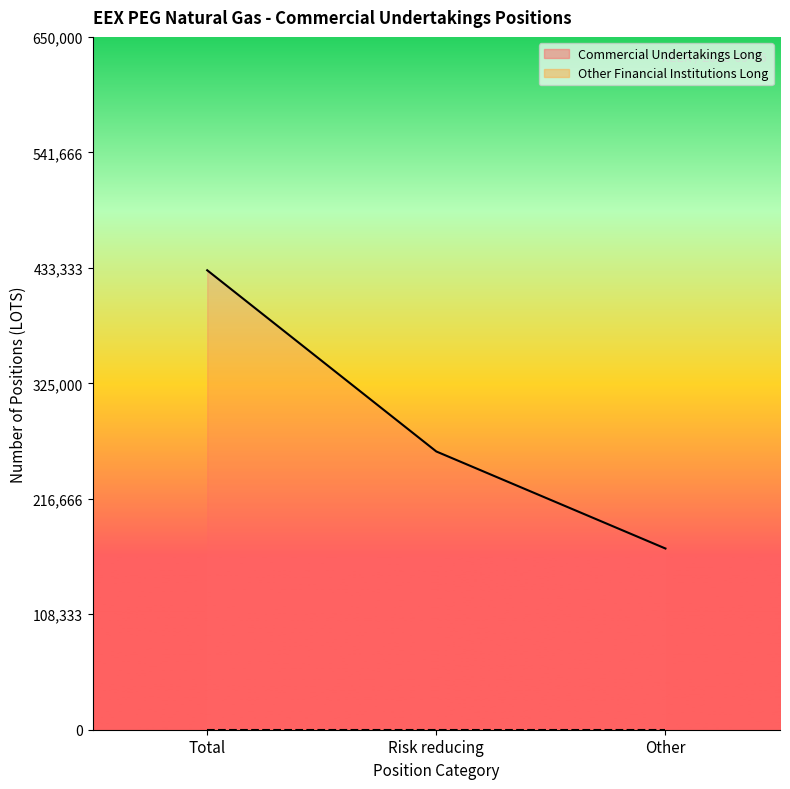

What is the minimum value shown in the chart?

170014